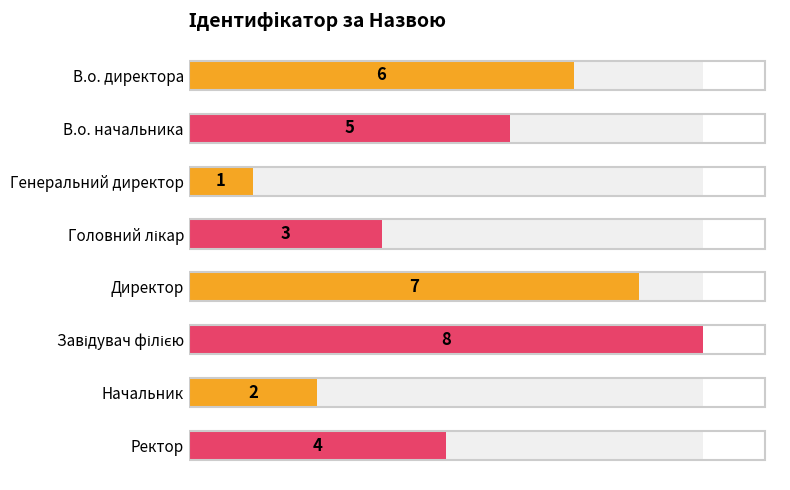

Count the number of data series in this chart.

1